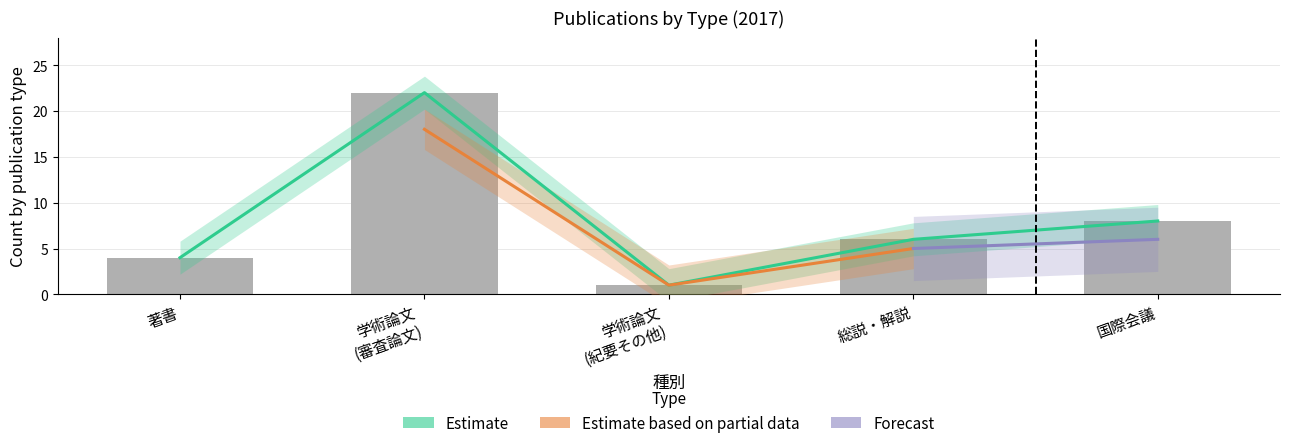

Reading right to left, extract all data points from this chart.

8	6	1	22	4